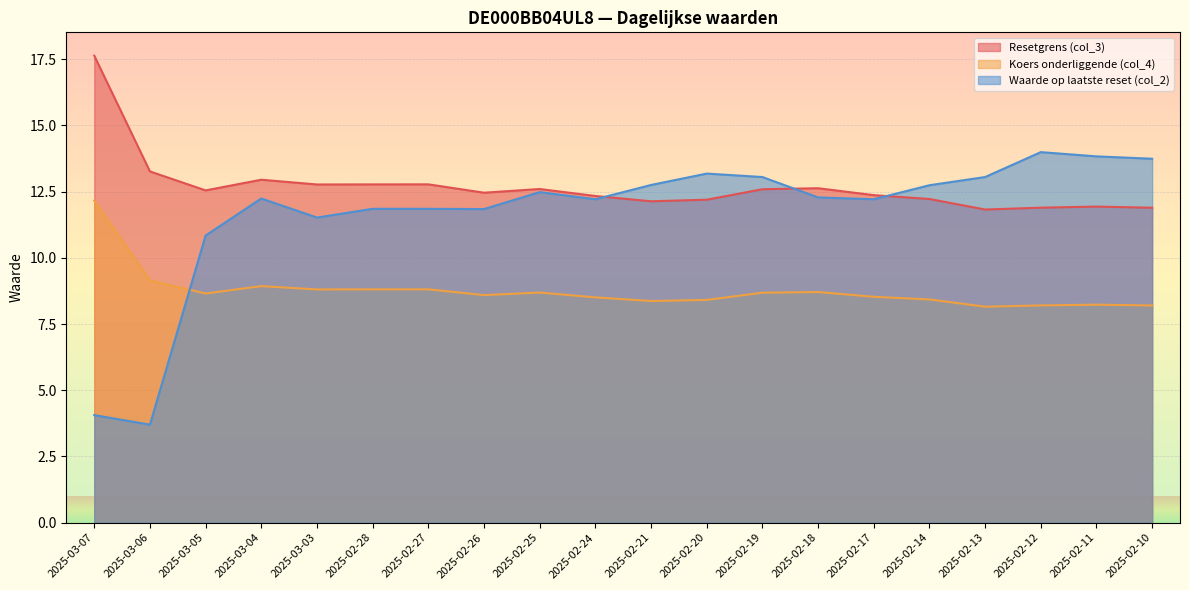

True or false: Resetgrens (col_3) and Koers onderliggende (col_4) intersect in this chart.

False